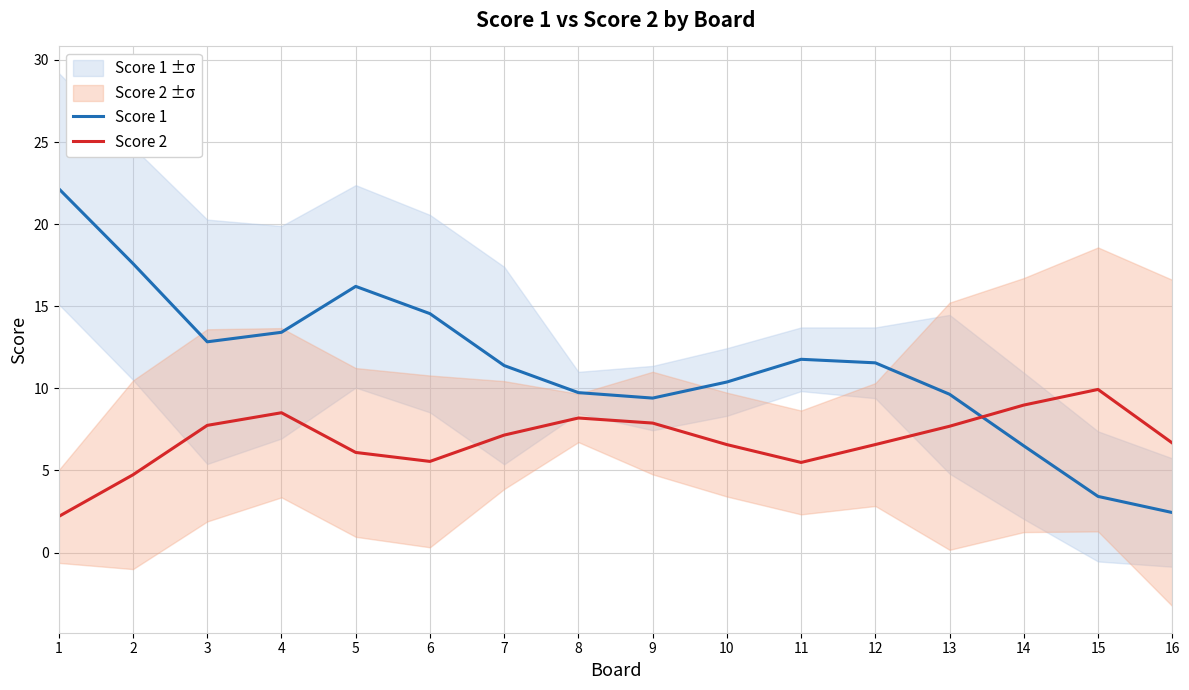

What is the average value of the Score 2 series?

6.9